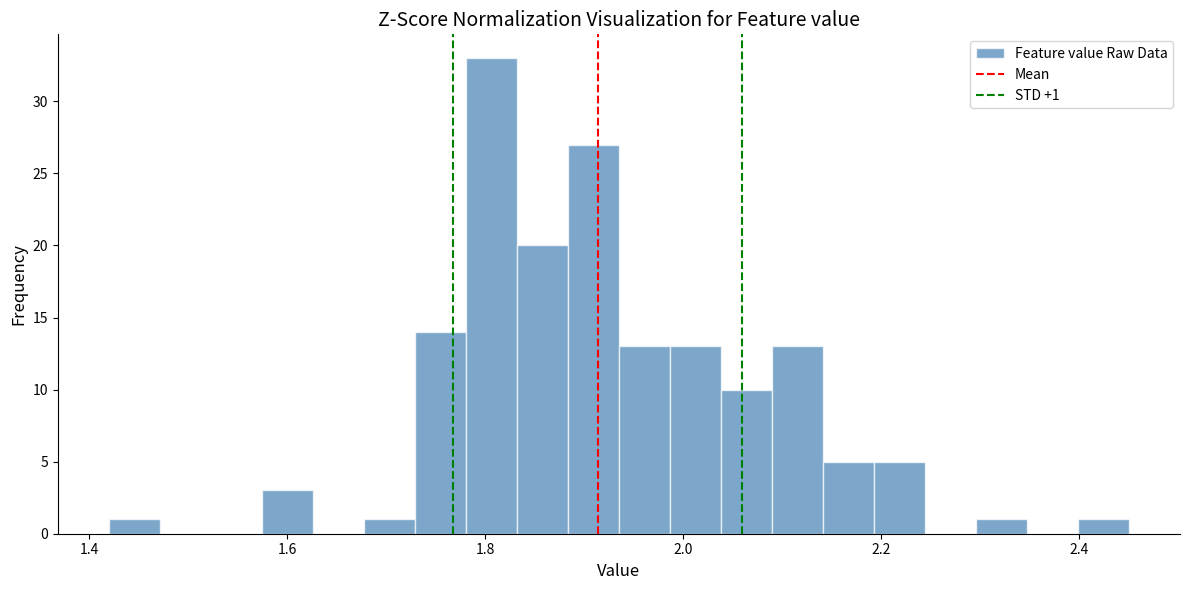

Read against the x-axis, roughly where is the centre of the tallest bar?

1.80